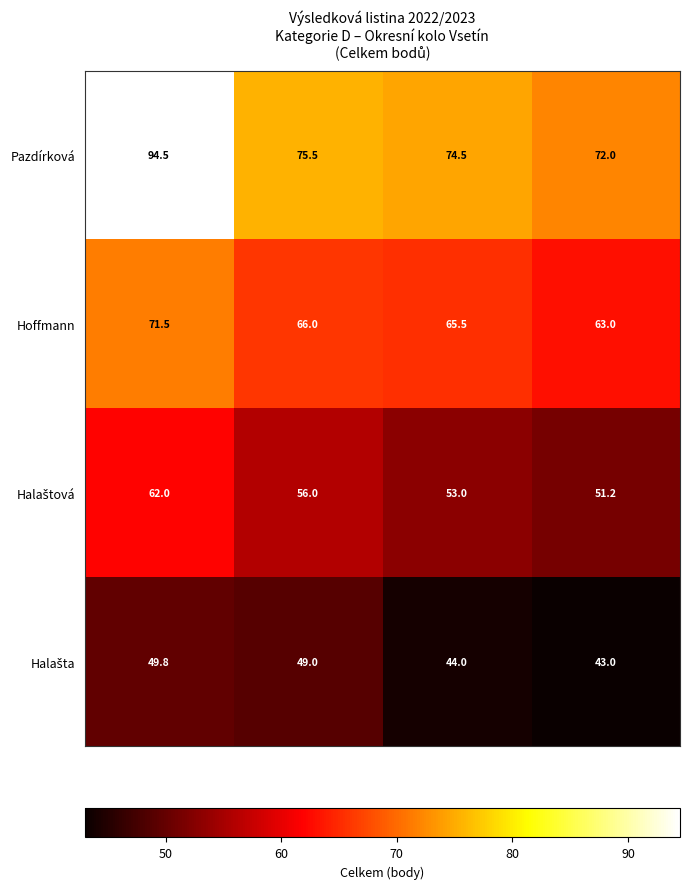

What is the sum of all Hoffmann values?

266.0